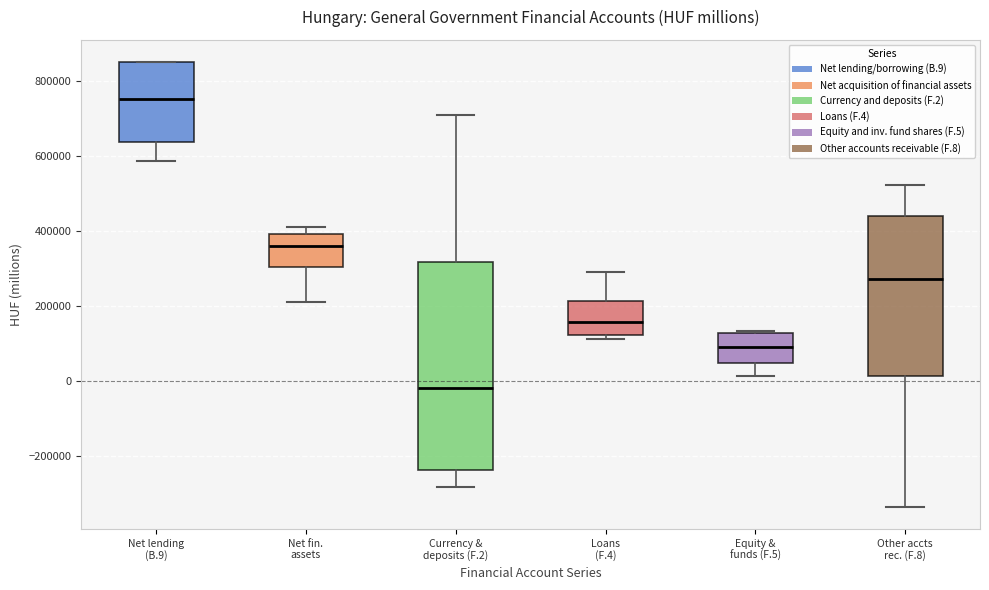

Which box is the tallest, from its lower edge to its upper edge?

Currency & deposits (F.2)